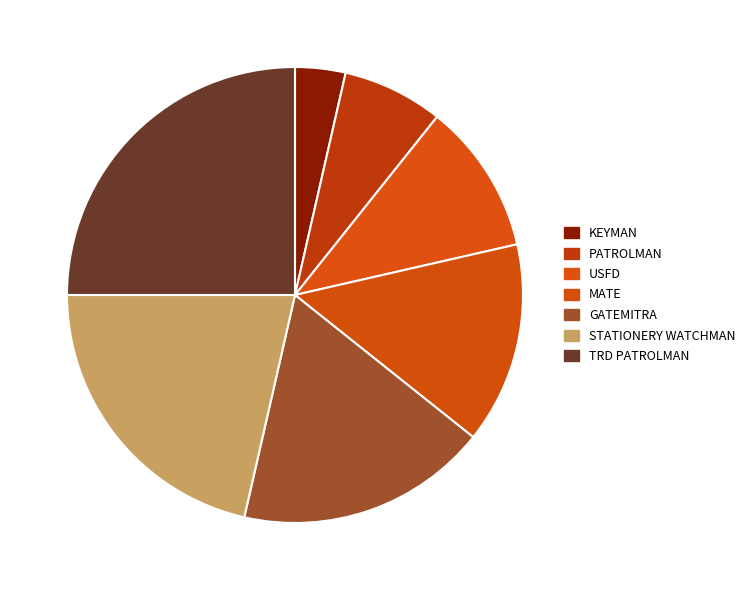

Rank the categories by value from highest to lowest.

TRD PATROLMAN, STATIONERY WATCHMAN, GATEMITRA, MATE, USFD, PATROLMAN, KEYMAN